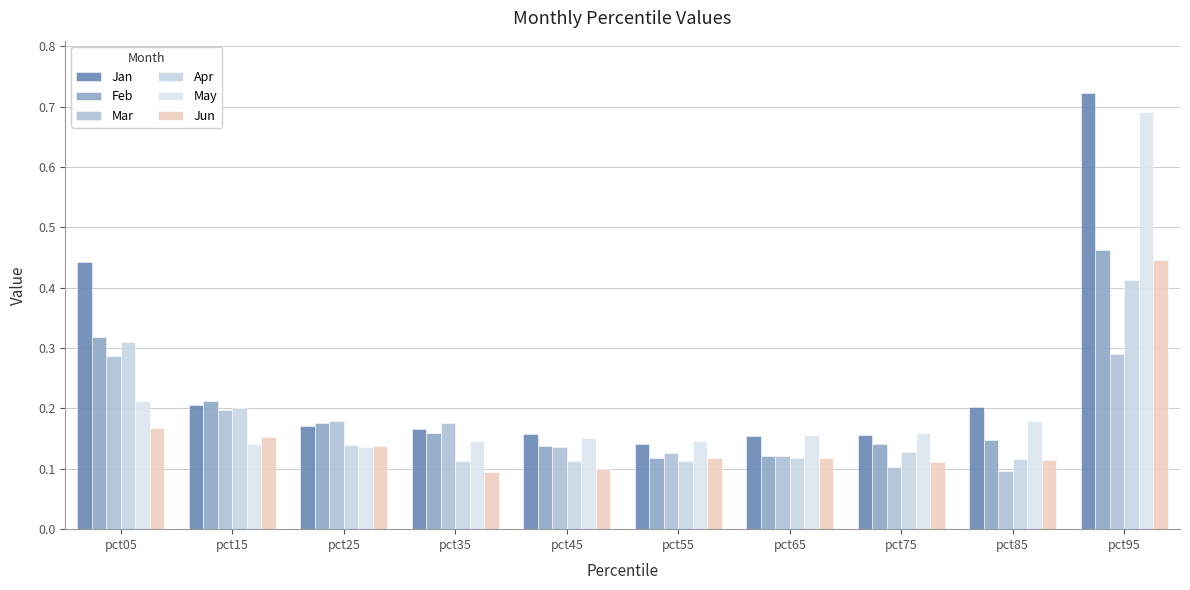

At pct45, list the series in order from smallest to largest.

Jun, Apr, Mar, Feb, May, Jan